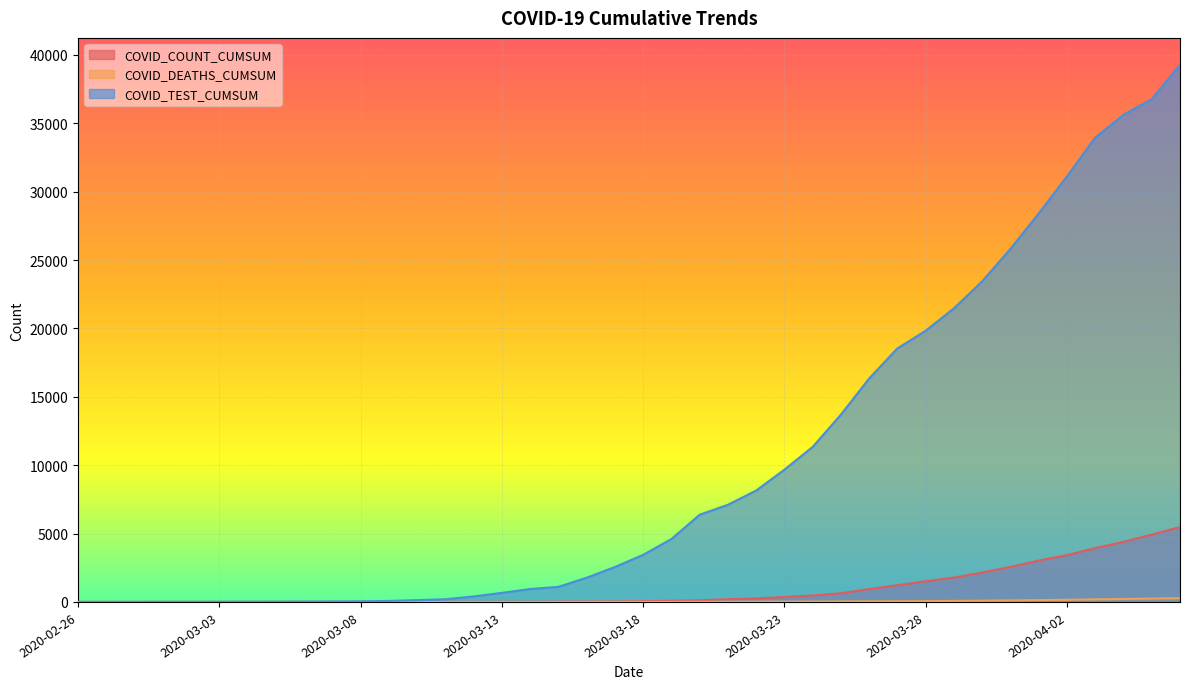

True or false: COVID_TEST_CUMSUM and COVID_DEATHS_CUMSUM cross at least once.

False